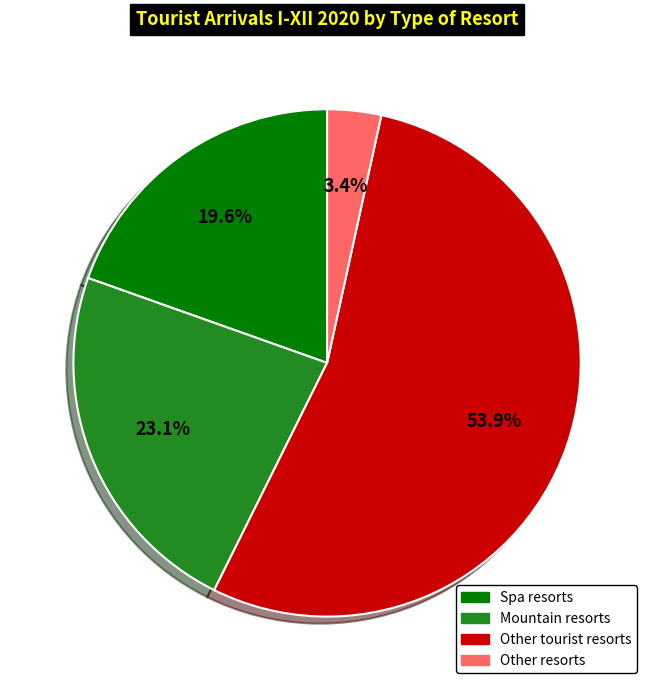

Which slice is the largest?

Other tourist resorts